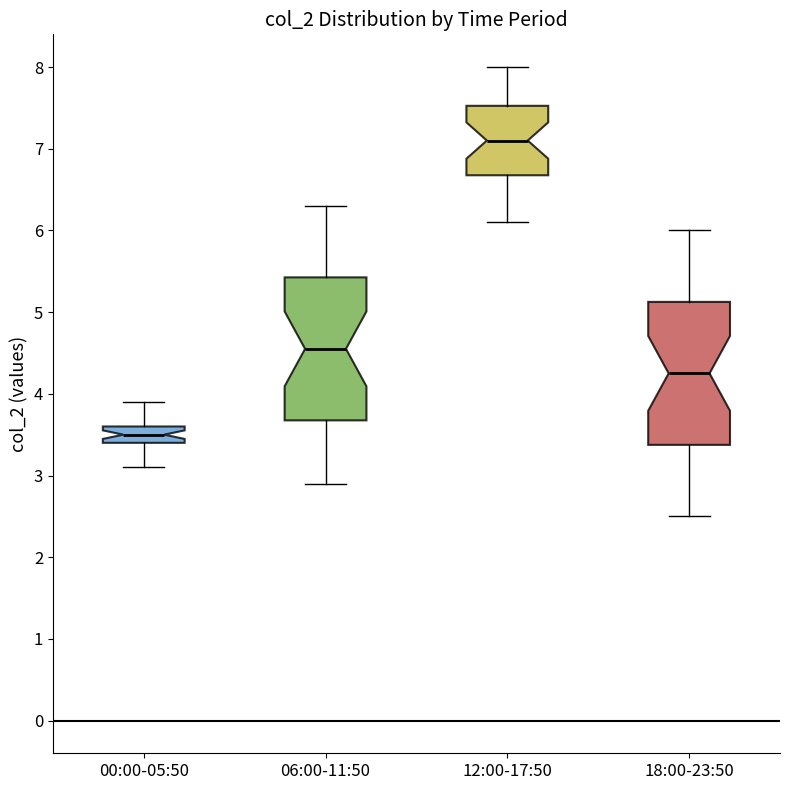

Reading left to right, transcribe this box plot: for each box, give where its median line is, the range the box spans, and where its two whiskers end, as read against the y-axis. The values are not printed on the chart, so give them approximately, as read against the axis.

00:00-05:50: median 3.5, box 3.4 to 3.6, whiskers 3.1 to 3.9
06:00-11:50: median 4.6, box 3.7 to 5.4, whiskers 2.9 to 6.3
12:00-17:50: median 7.1, box 6.7 to 7.5, whiskers 6.1 to 8.0
18:00-23:50: median 4.3, box 3.4 to 5.1, whiskers 2.5 to 6.0